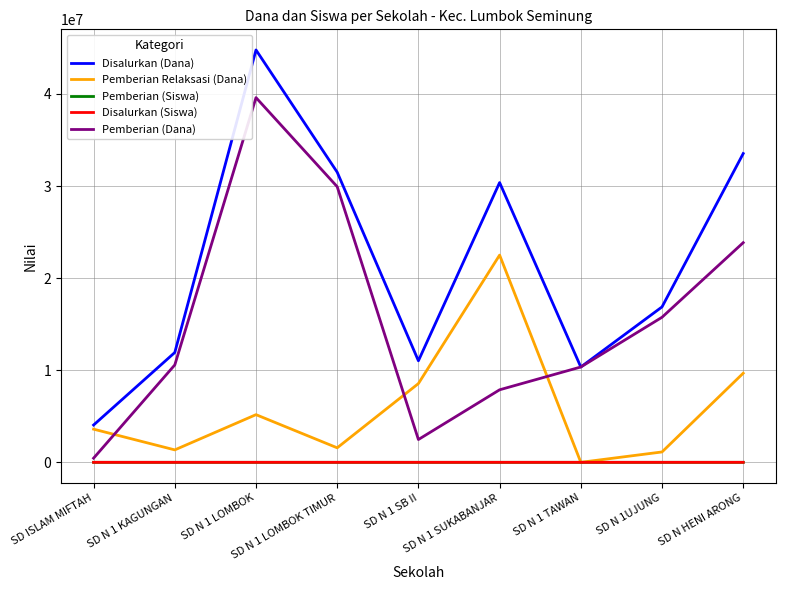

In Disalurkan (Siswa), how many points are higher than both neighbors (excluding endpoints)?

2